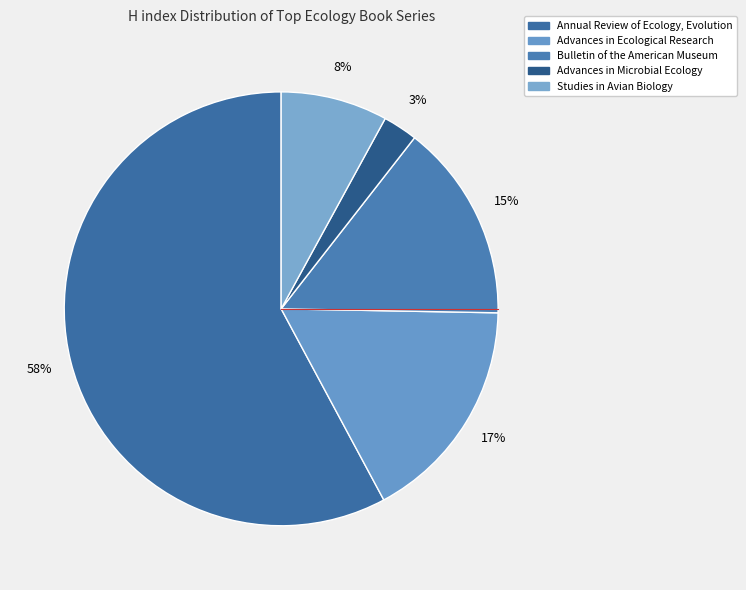

True or false: Advances in Ecological Research accounts for 17% of the total.

True